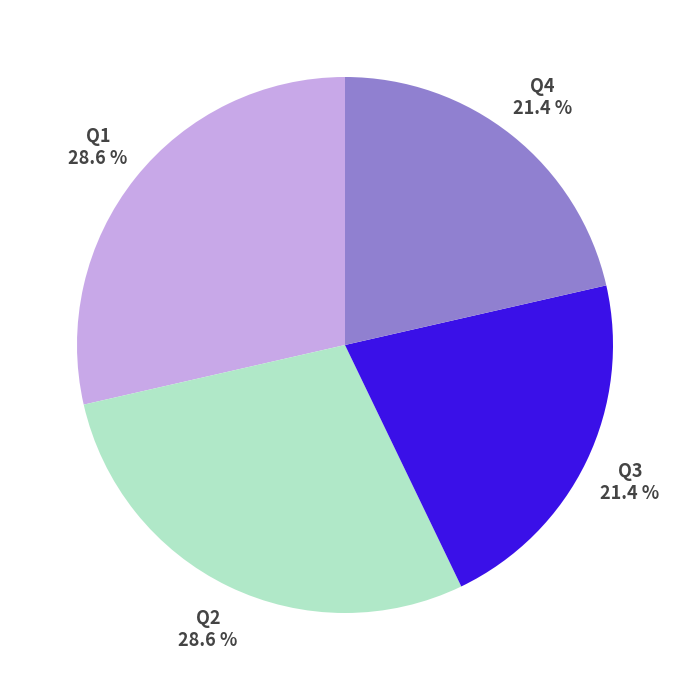

Does Q1 account for over 50% of the chart?

No